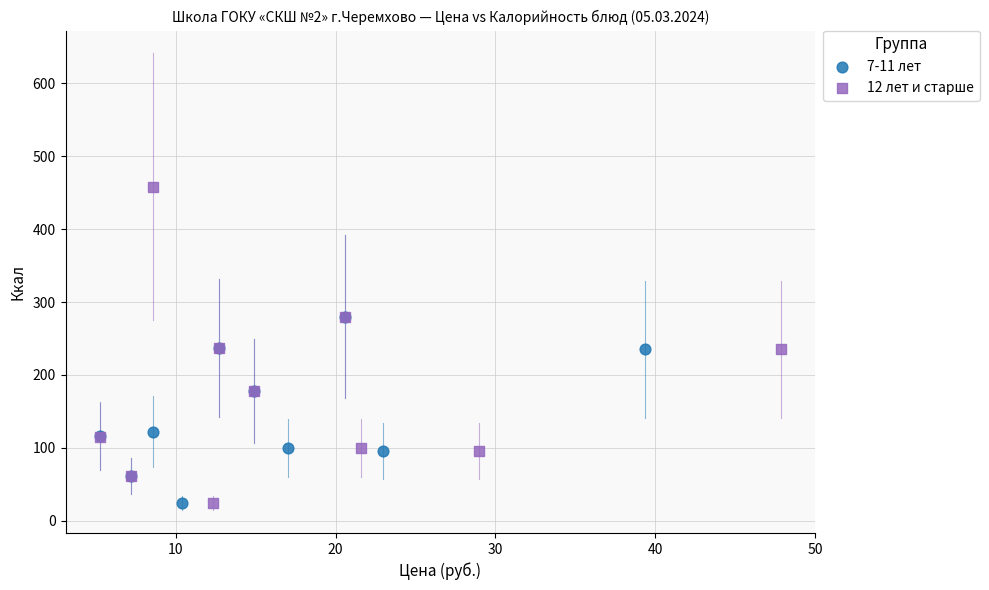

Which series has the widest spread of Y values?

12 лет и старше